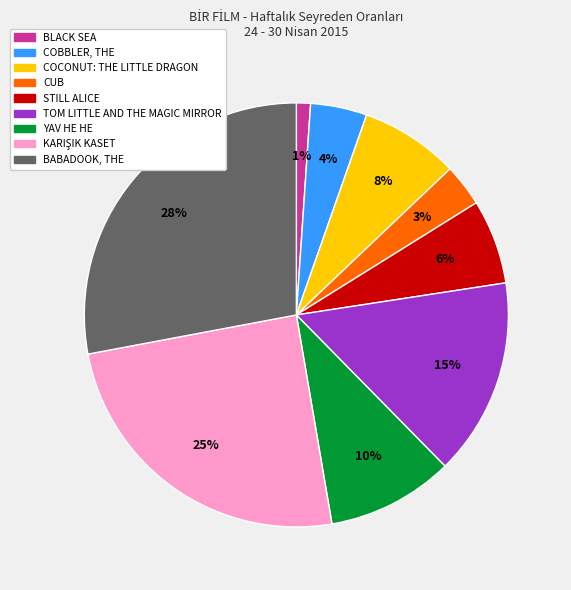

Do COCONUT: THE LITTLE DRAGON and BLACK SEA together represent more than half of the pie?

No